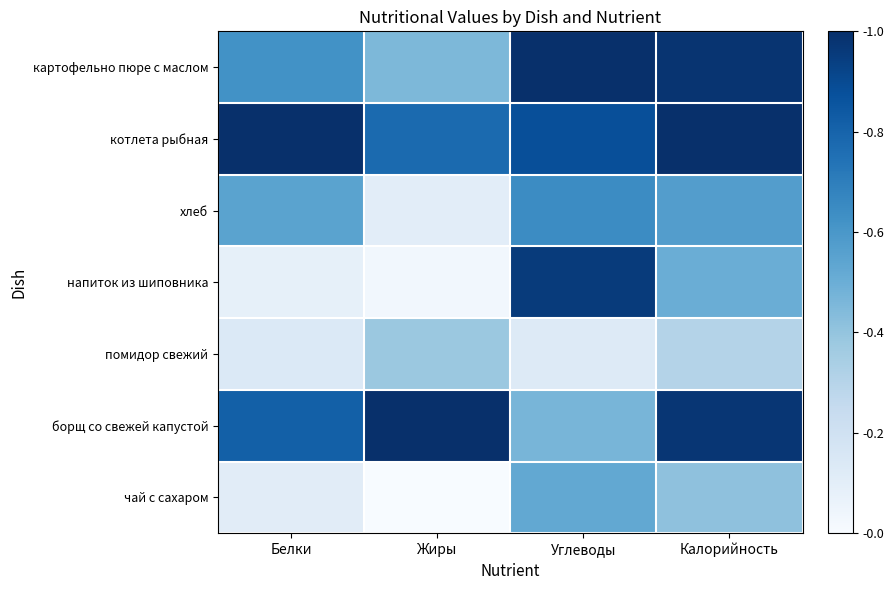

Between Белки and Калорийность, which series saw the biggest shift?

напиток из шиповника